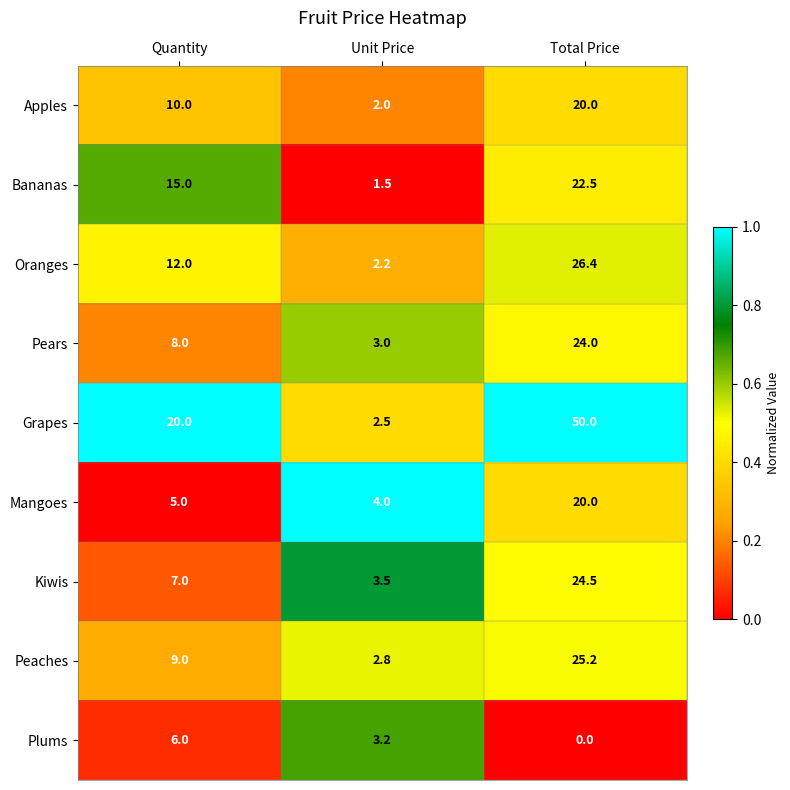

What is the difference between the highest and lowest values at Unit Price?

2.5